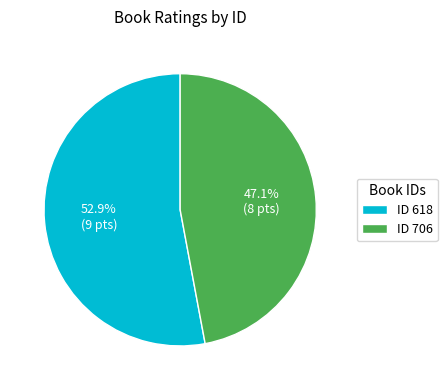

What is the largest slice in the pie chart?

ID 618